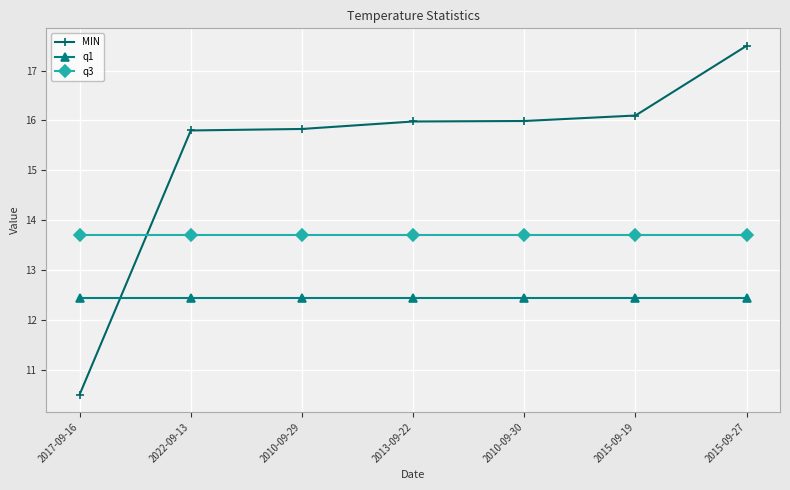

At 2010-09-29, list the series in order from largest to smallest.

MIN, q3, q1